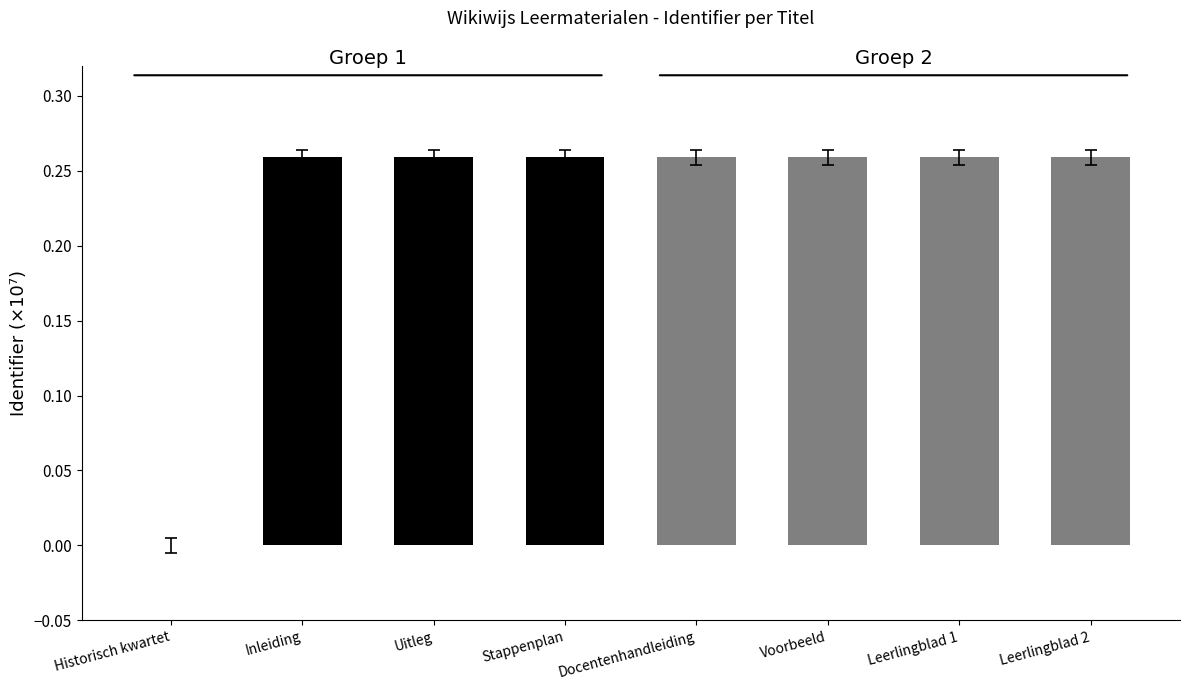

Is it true that the value at Uitleg is 0.1?

False